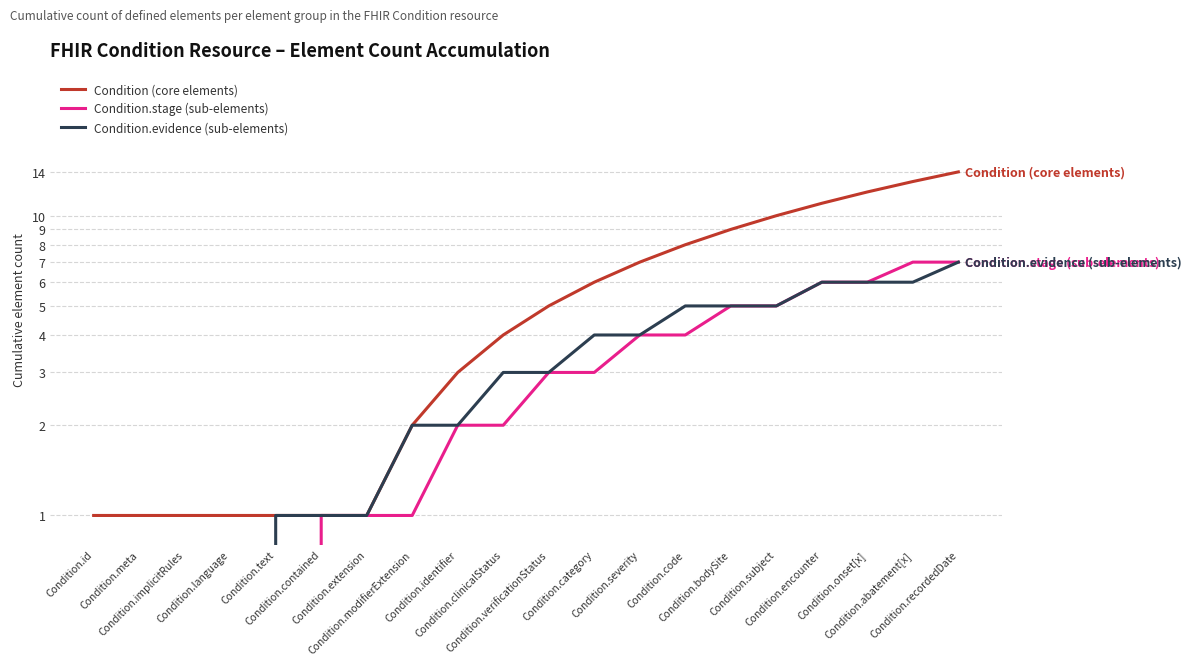

What value does the Condition.evidence (sub-elements) series have at Condition.abatement[x]?

6